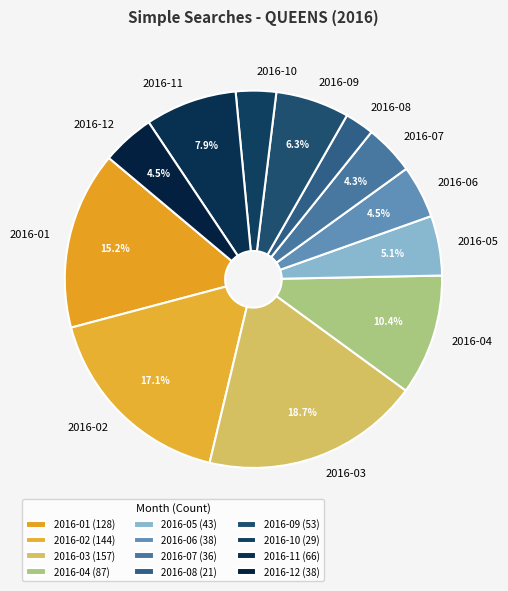

What portion of the pie excludes 2016-05?

94.9%